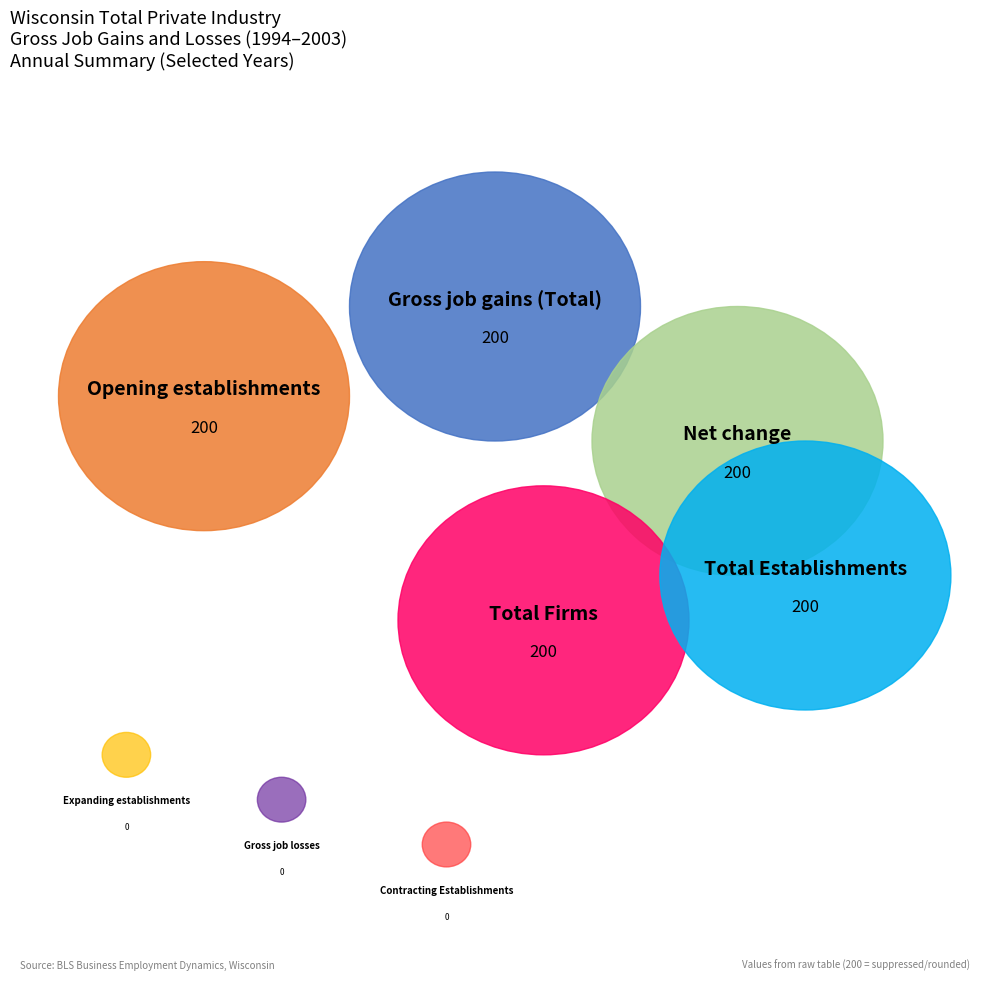

Is there a majority slice in this chart?

No